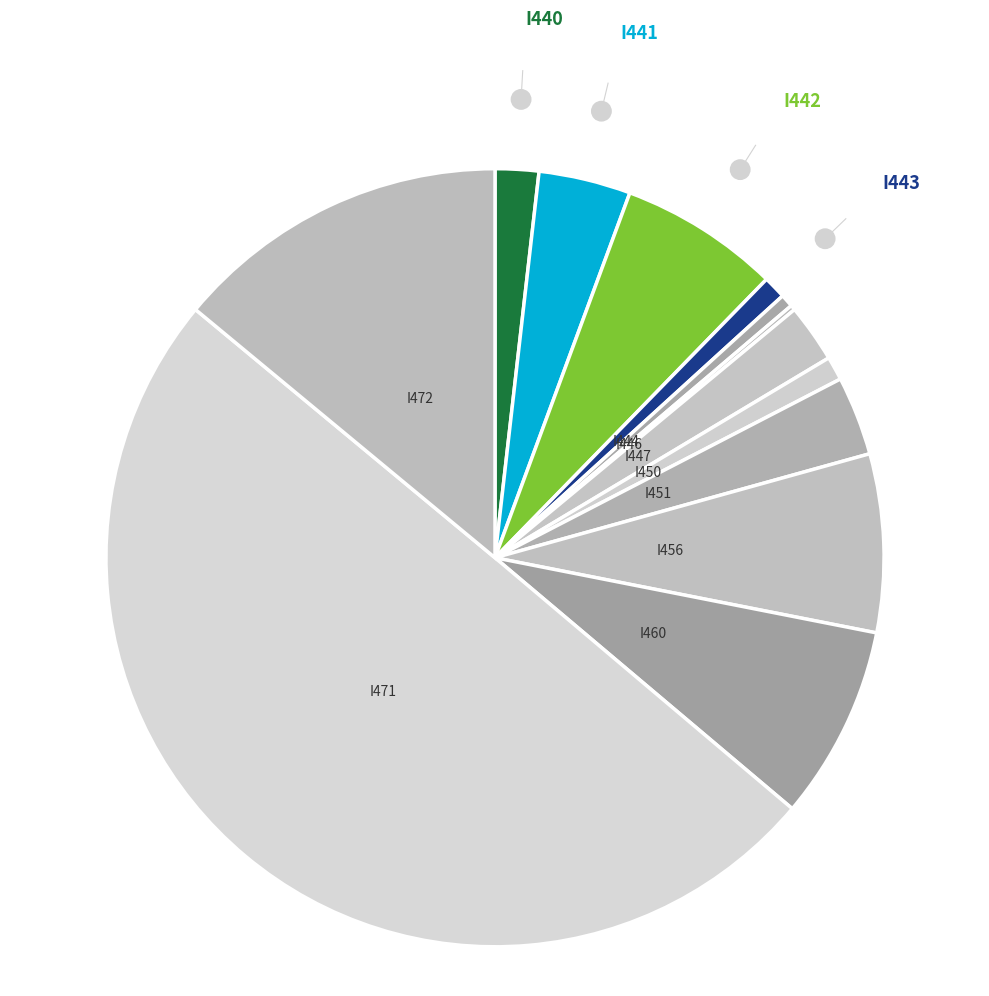

The I441 slice represents 4% of the pie. True or false?

True